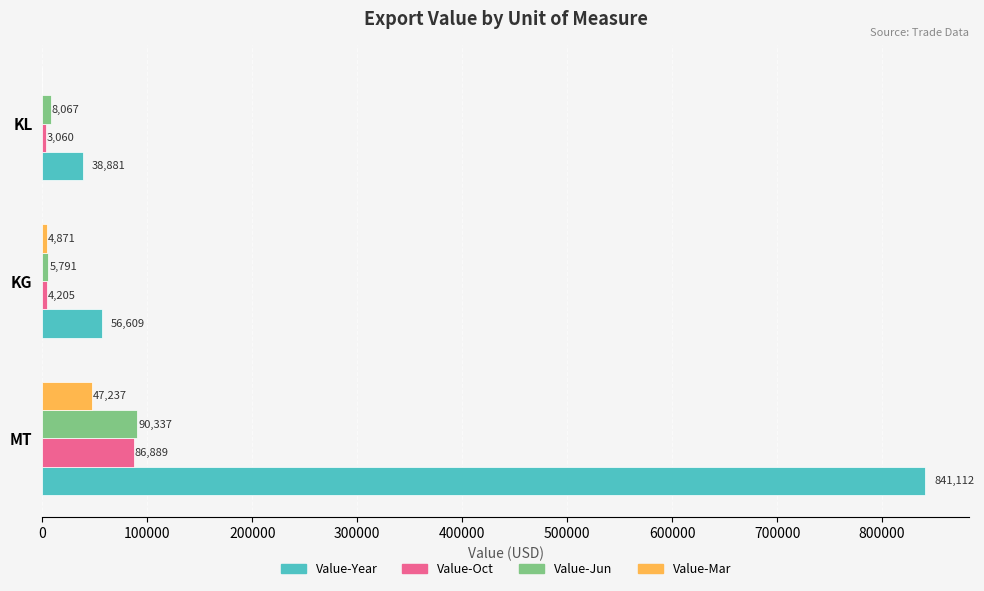

Count the number of categories in the chart.

3